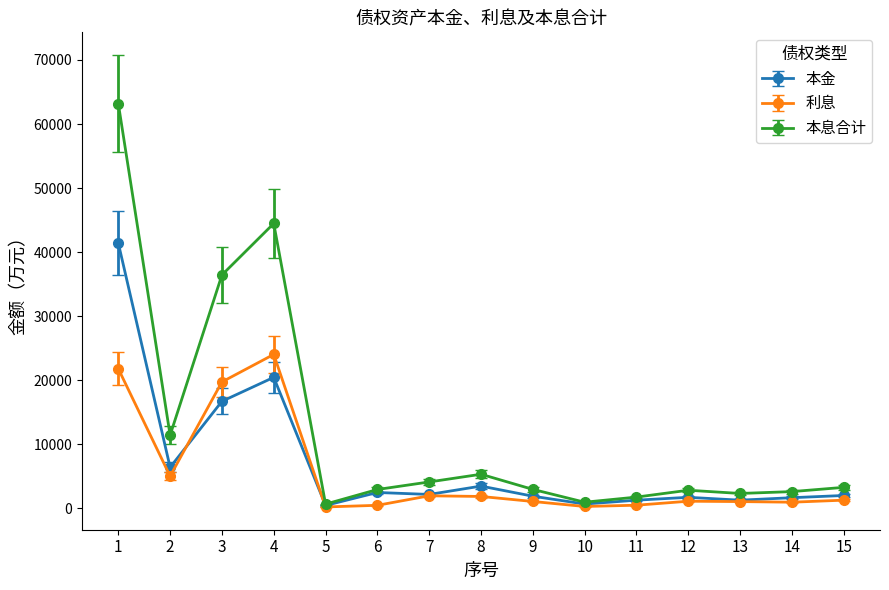

List the series in order of their peak value, lowest first.

利息, 本金, 本息合计